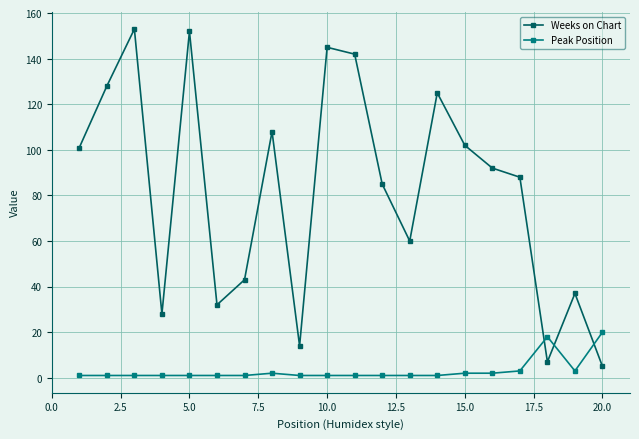

At how many categories does at least one series exceed 140?

4